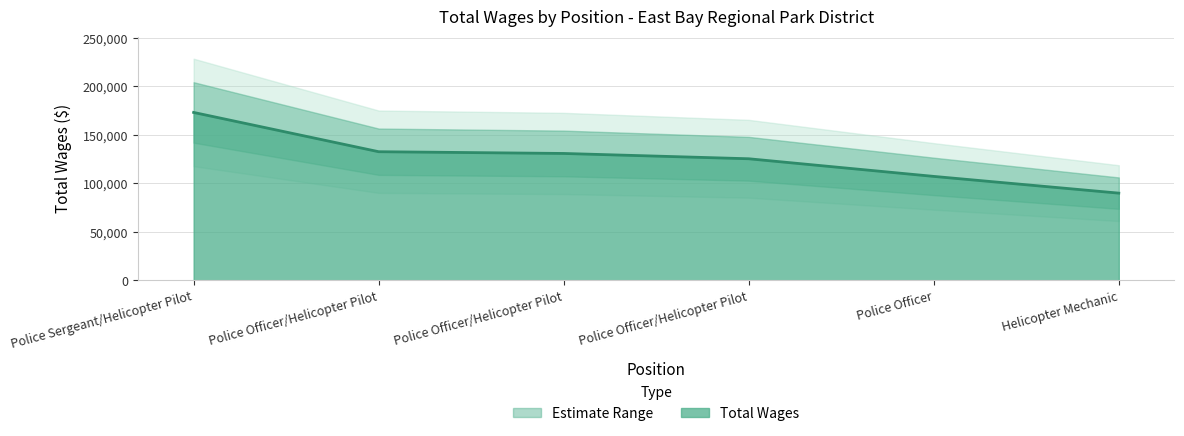

At which label is the value closest to 131580?

Police Officer/Helicopter Pilot